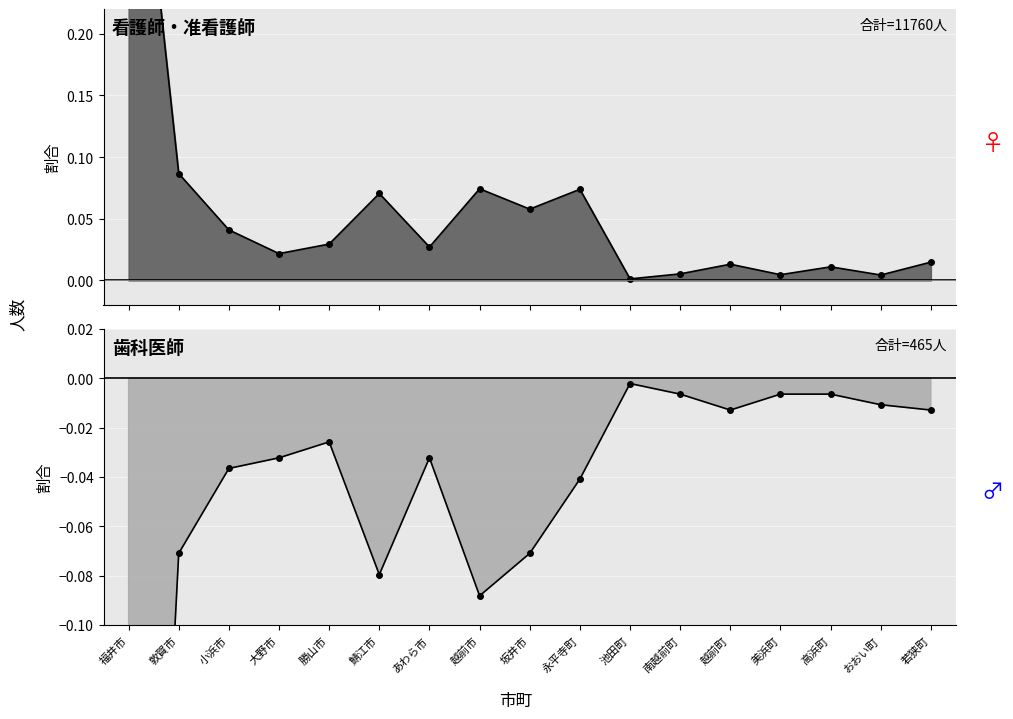

What position from the left is あわら市?

7